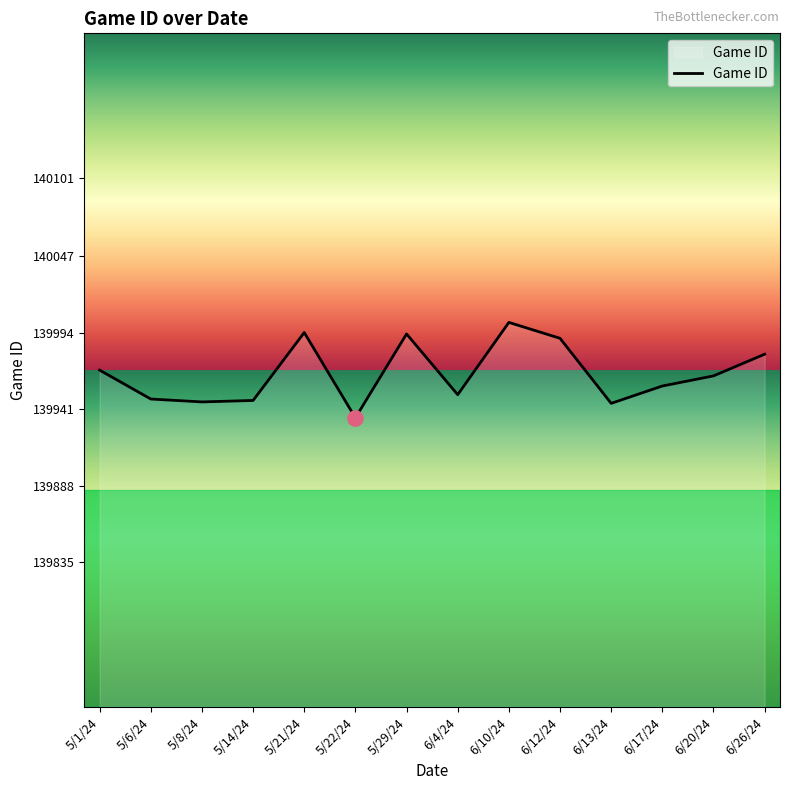

Approximately how many times larger is the value at 6/20/24 compared to 6/12/24?

1.0